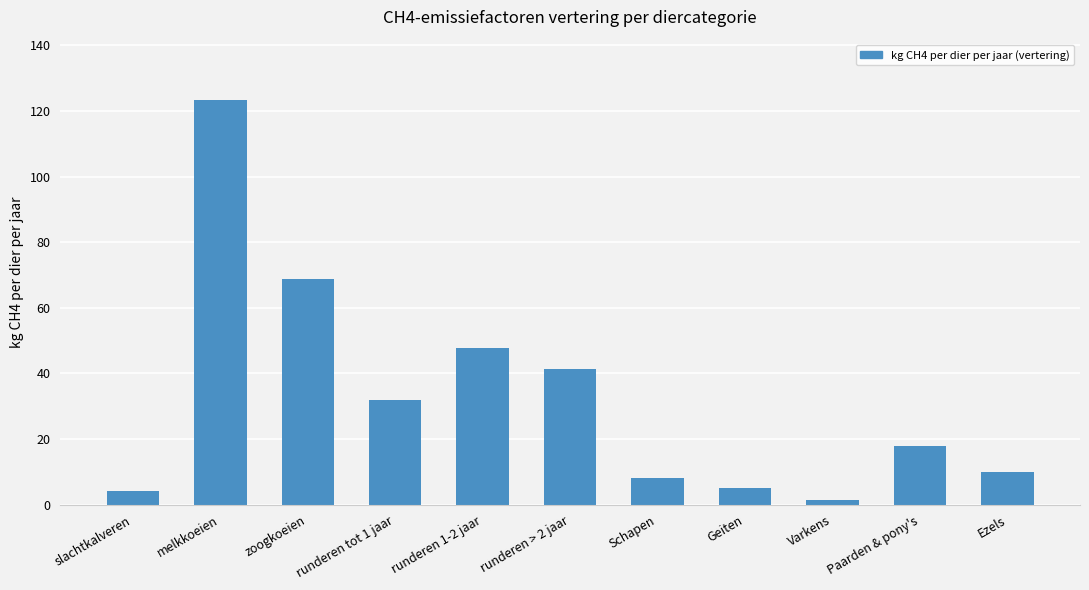

What is the ratio of the value at Paarden & pony's to the value at Varkens?

12.0